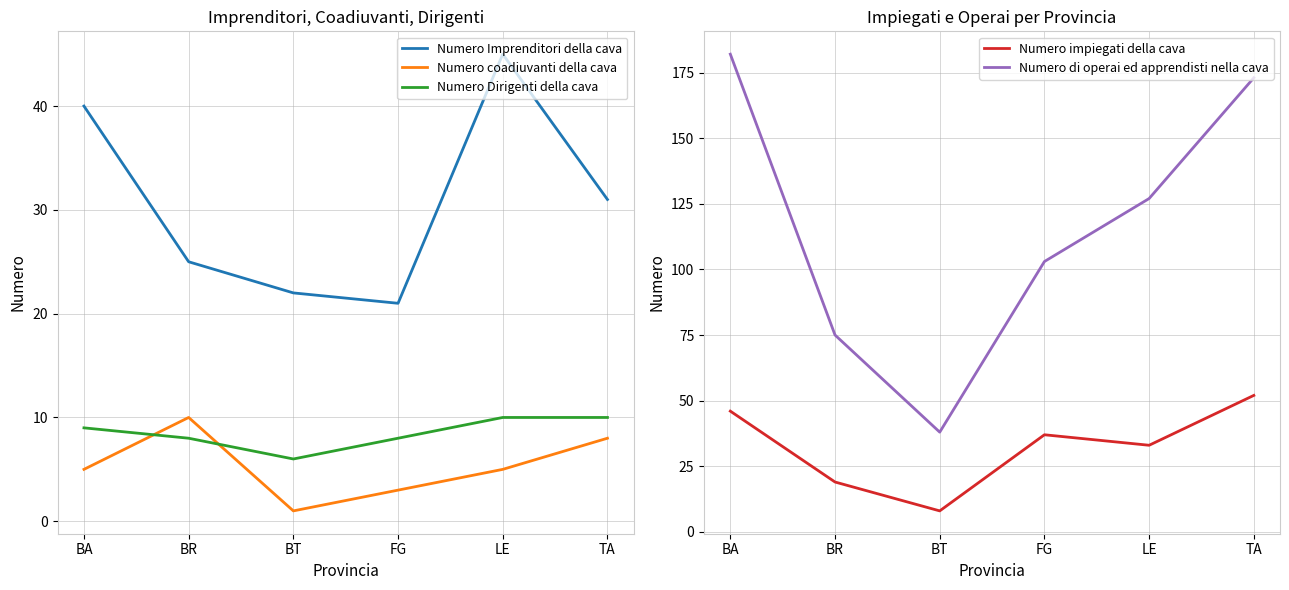

How many data points does each series have?

6